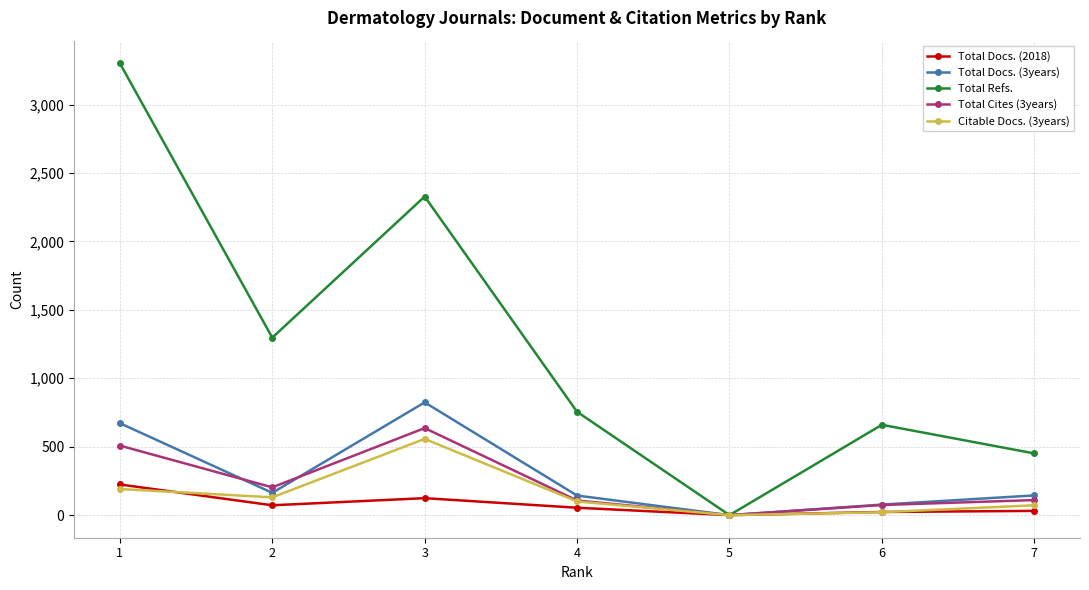

True or false: Total Cites (3years) has a value of 697 at 1.

False